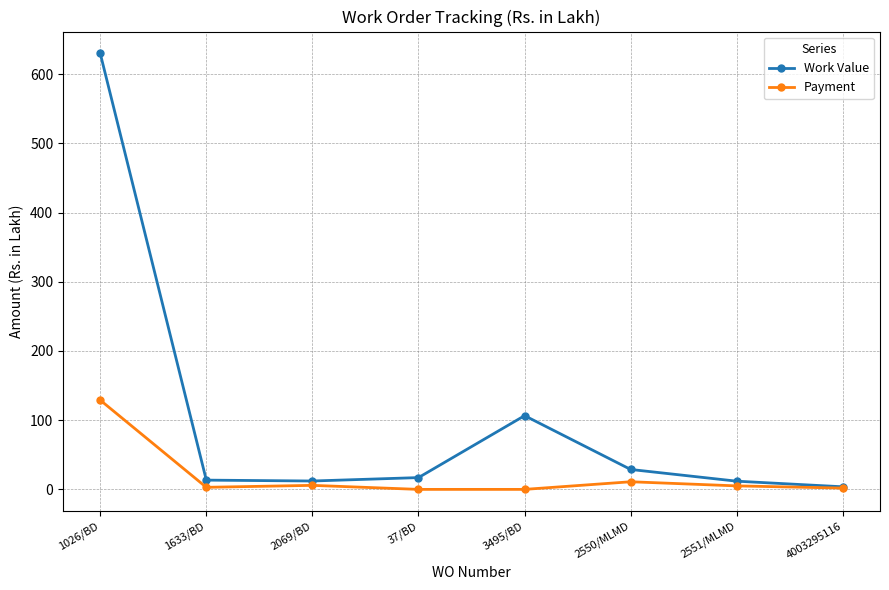

Where does the Payment series first go above 5?

1026/BD